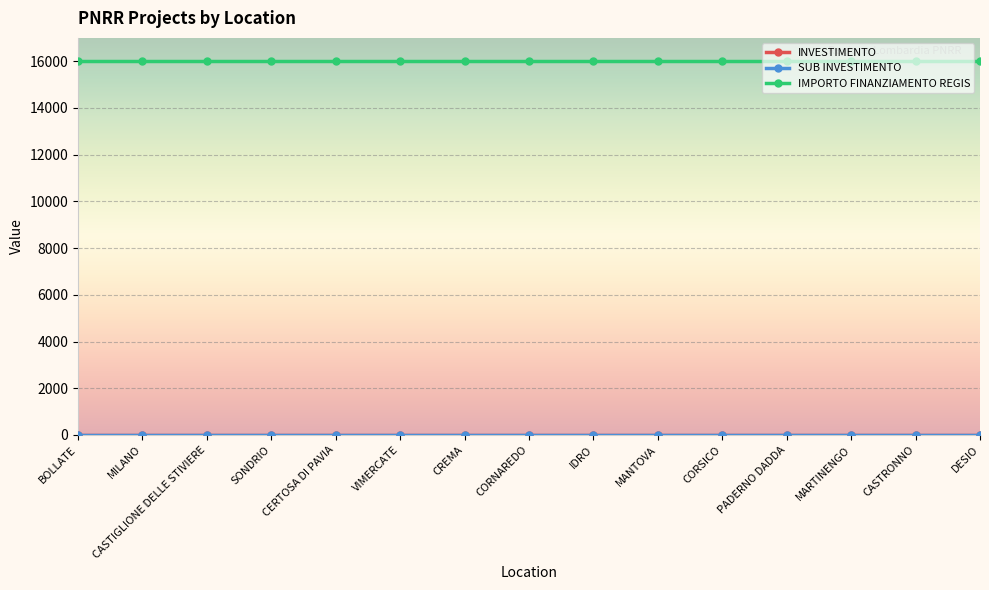

Reading left to right, what are all the values shown in this chart?

INVESTIMENTO: 3.2	3.2	3.2	3.2	3.2	3.2	3.2	3.2	3.2	3.2	3.2	3.2	3.2	3.2	3.2
SUB INVESTIMENTO: 3.2	3.2	3.2	3.2	3.2	3.2	3.2	3.2	3.2	3.2	3.2	3.2	3.2	3.2	3.2
IMPORTO FINANZIAMENTO REGIS: 16000.0	16000.0	16000.0	16000.0	16000.0	16000.0	16000.0	16000.0	16000.0	16000.0	16000.0	16000.0	16000.0	16000.0	16000.0